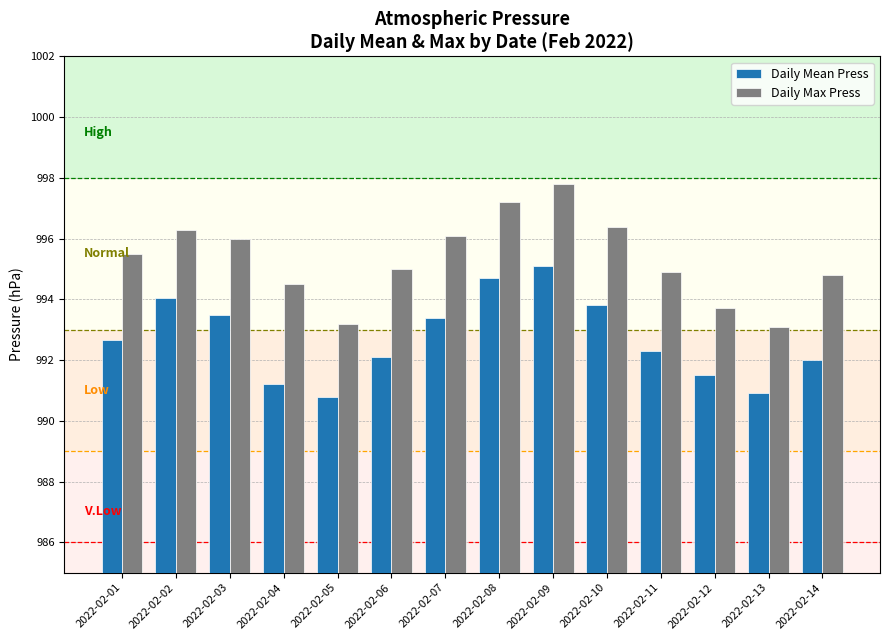

Is the value of Daily Max Press at 2022-02-11 greater than the value of Daily Mean Press at 2022-02-07?

Yes